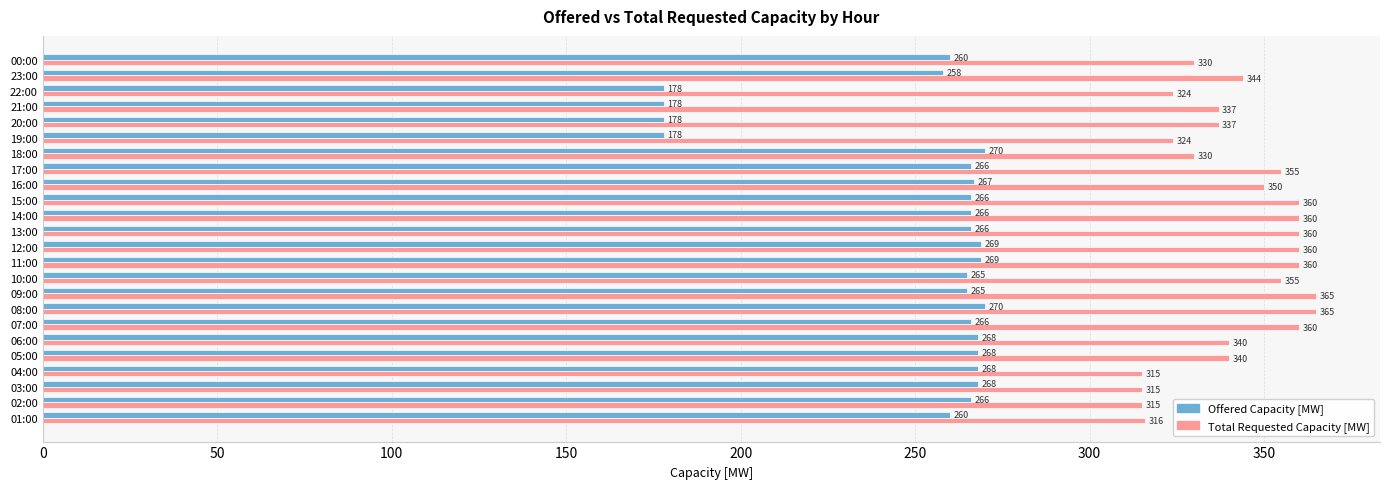

What is the average value of the Offered Capacity [MW] series?

251